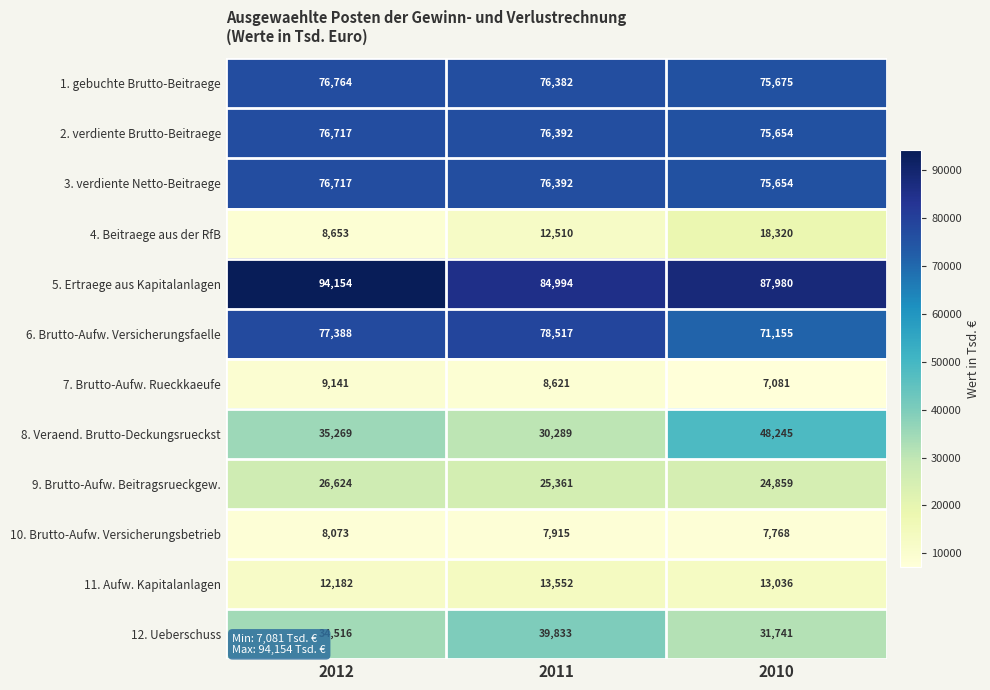

Which label corresponds to the smallest value in the chart?

2010